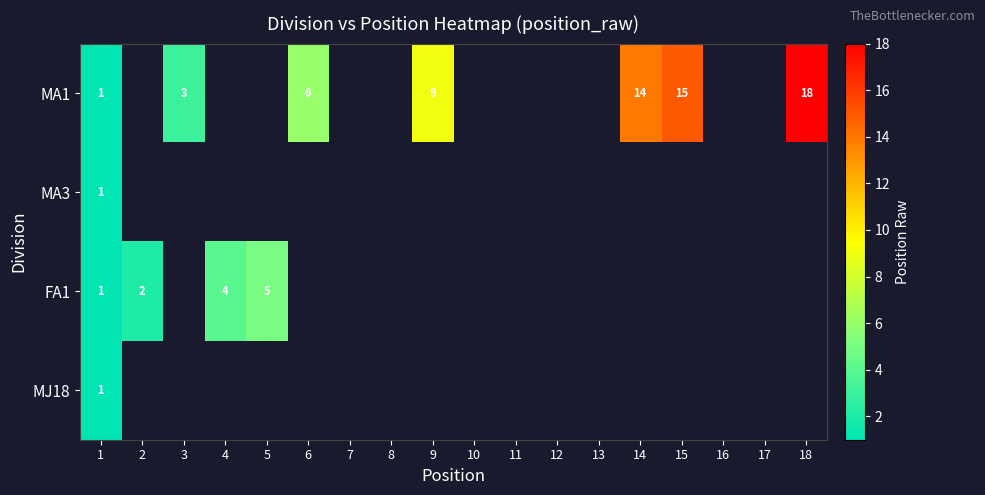

The value of MJ18 at 1 is 0. True or false?

False